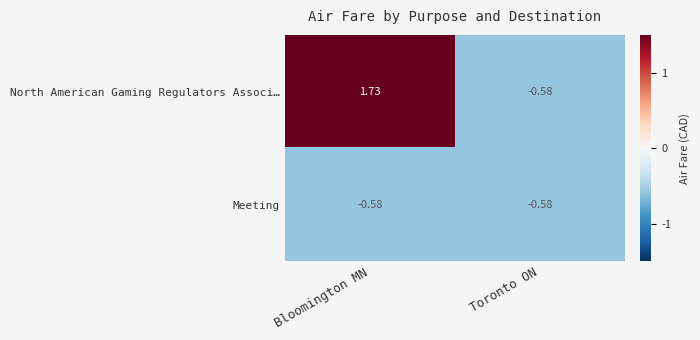

List the series in order of their peak value, lowest first.

Meeting, North American Gaming Regulators Associ…